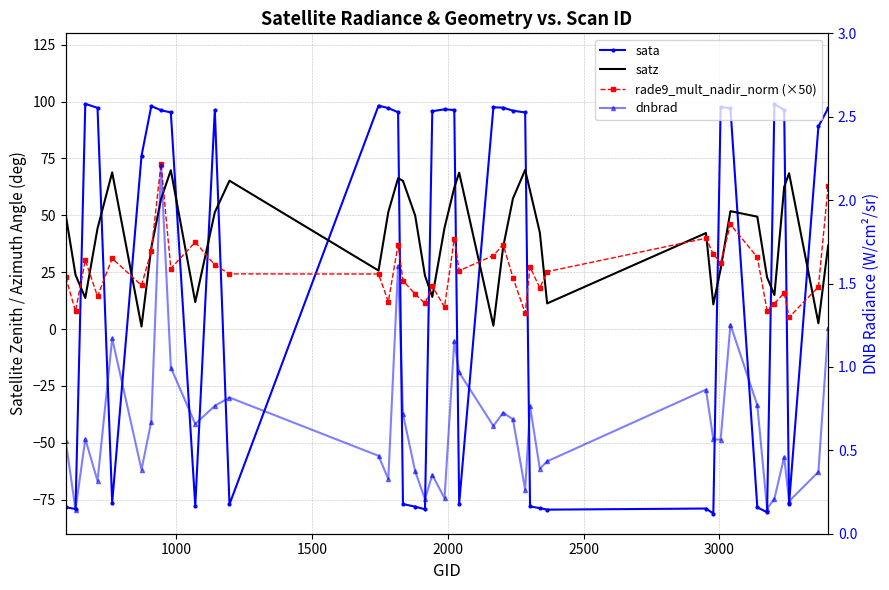

Rank the series by their maximum value, from lowest to highest.

dnbrad, satz, rade9_mult_nadir_norm (×50), sata